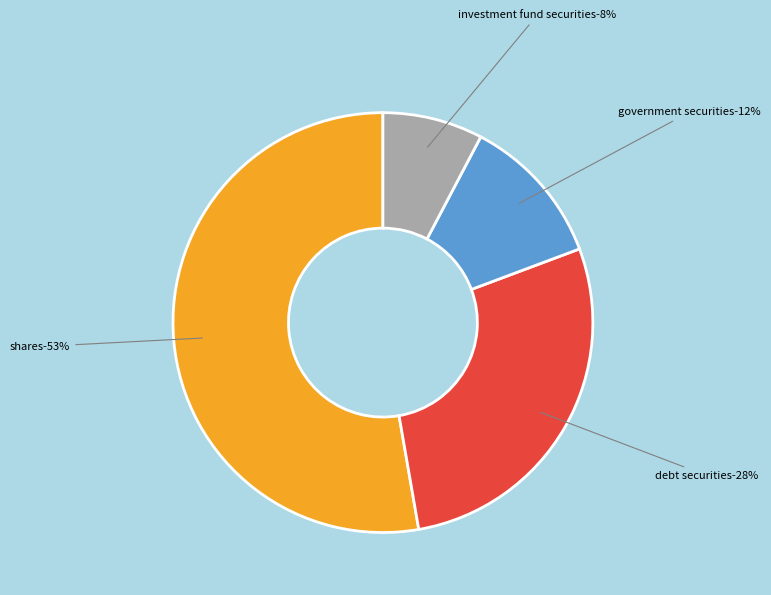

Does any single category account for the majority?

Yes